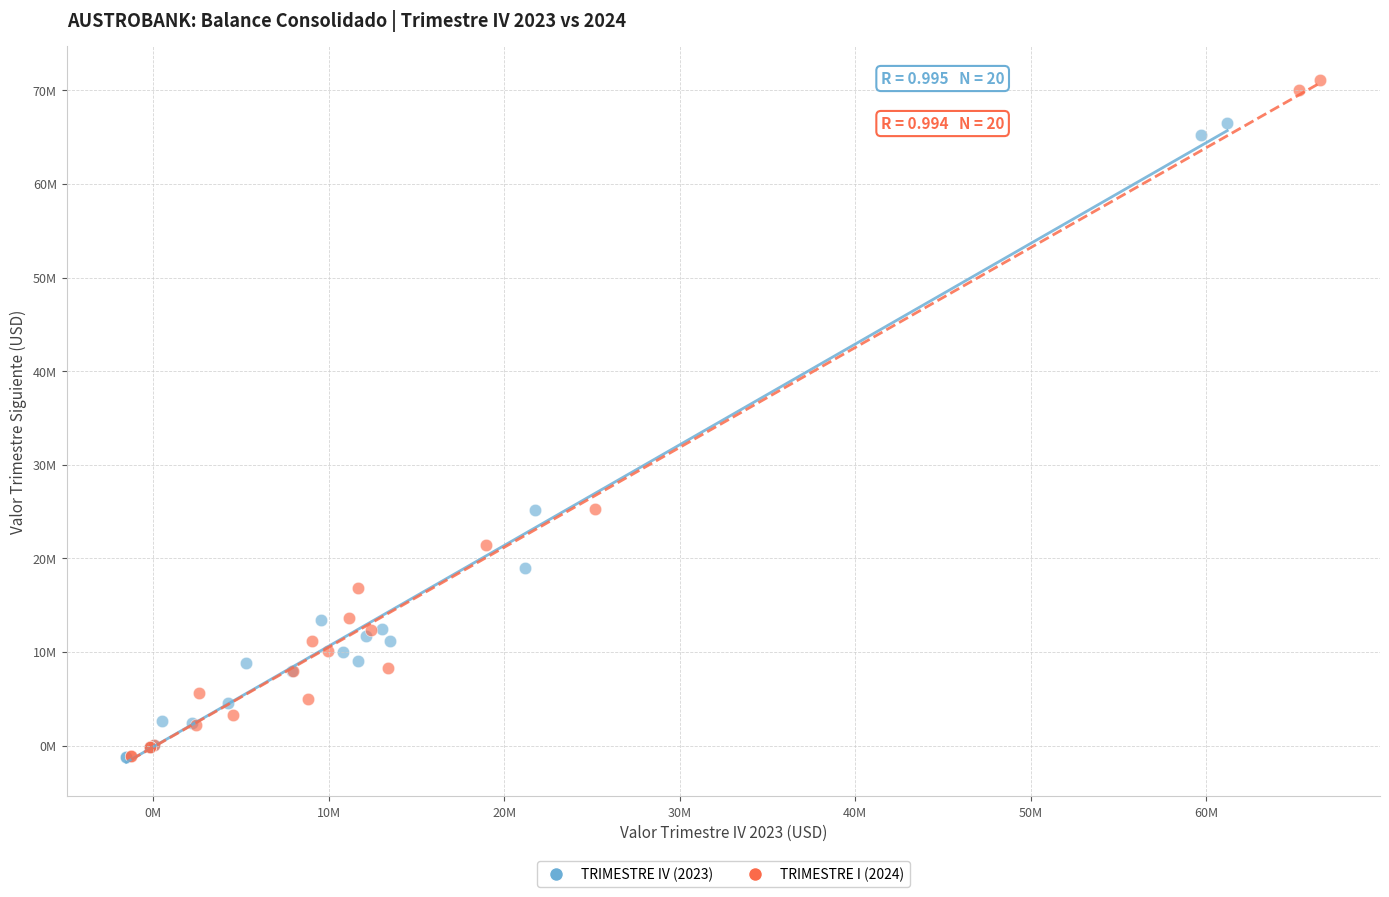

Which series reaches the maximum Y coordinate?

TRIMESTRE I (2024)